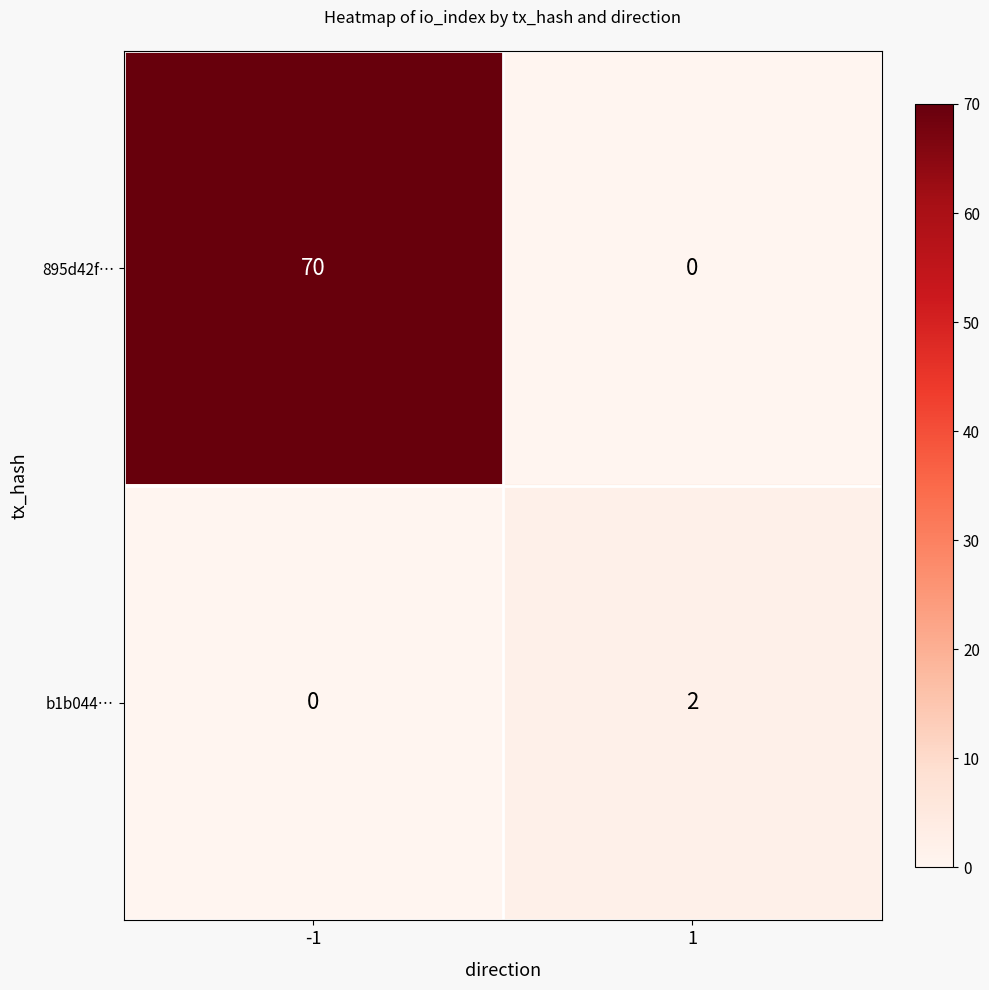

What is the greatest value displayed?

70